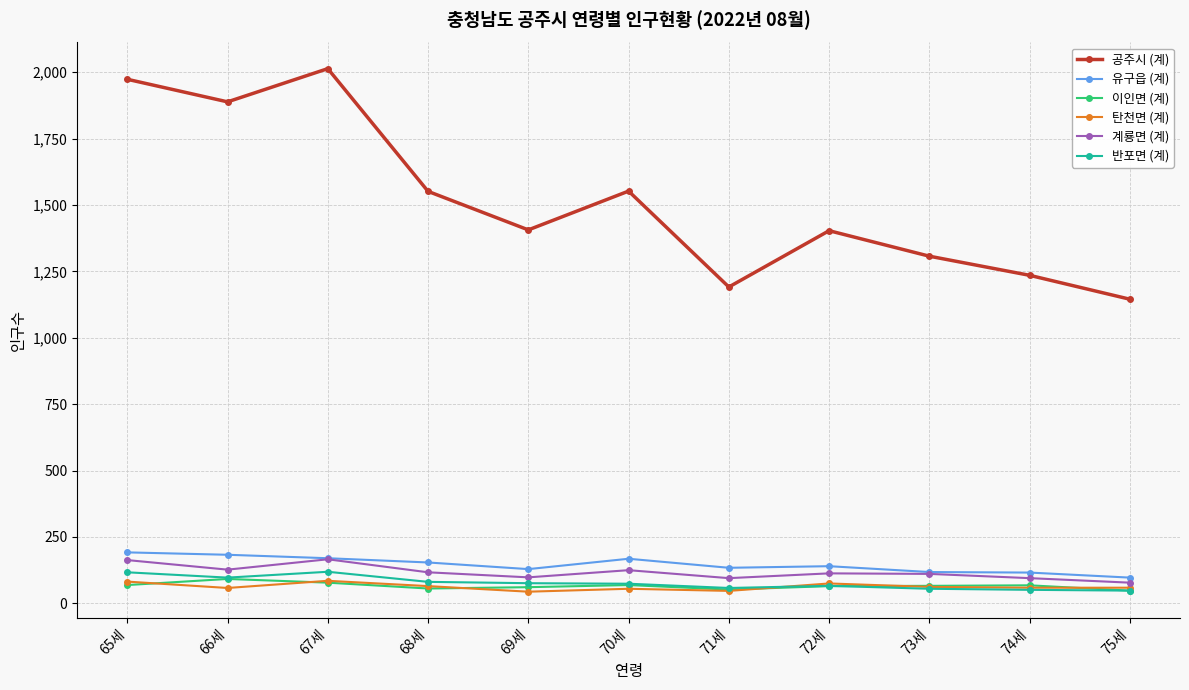

Which series has the largest total across all categories?

공주시 (계)